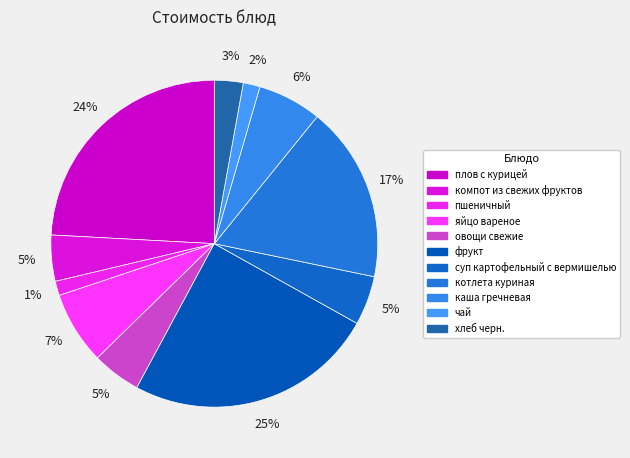

To the nearest percent, what is the combined percentage of суп картофельный с вермишелью and хлеб черн.?

8%